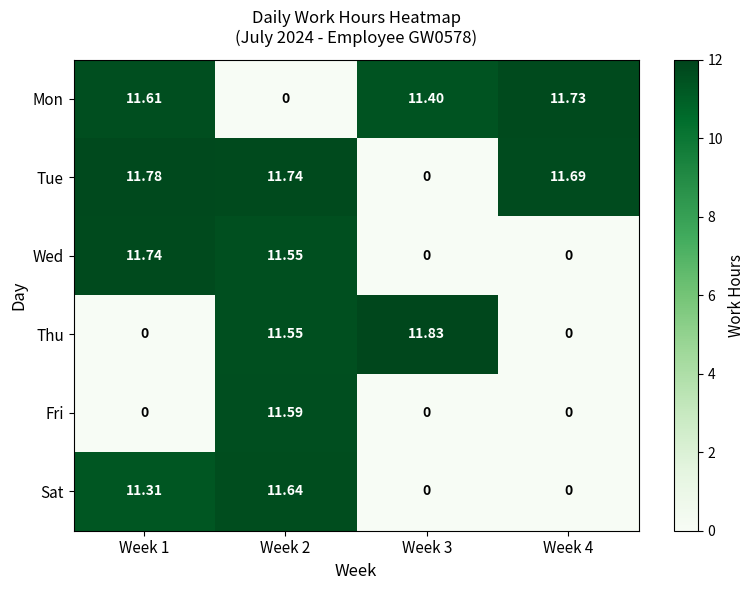

How many positive values does the Fri series have?

1